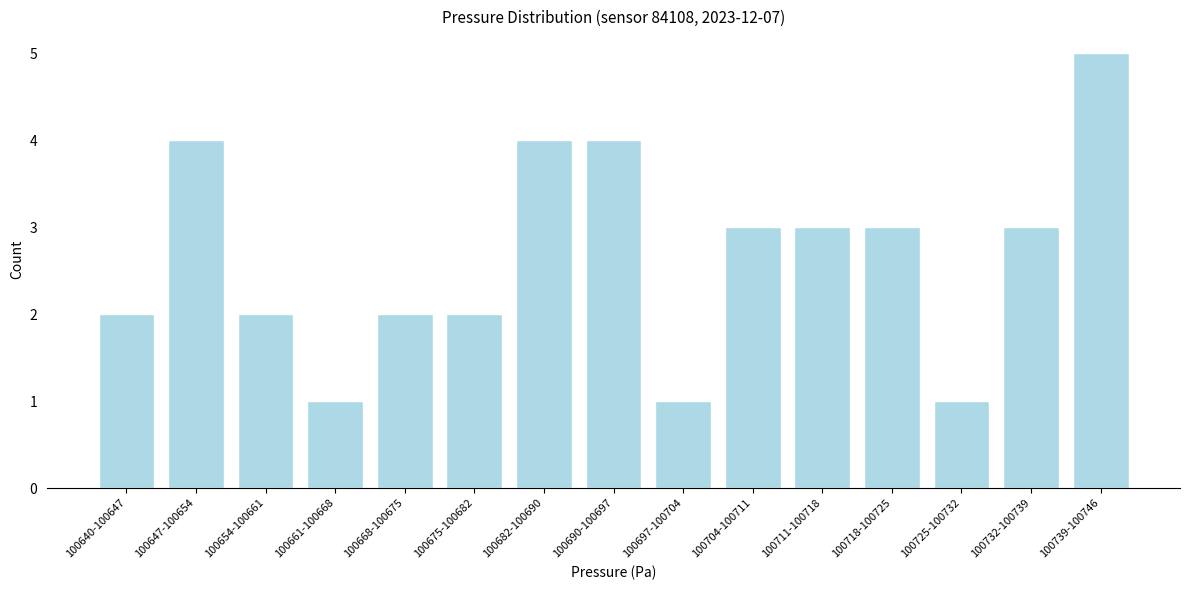

Reading left to right, list all the values displayed in this chart.

2	4	2	1	2	2	4	4	1	3	3	3	1	3	5